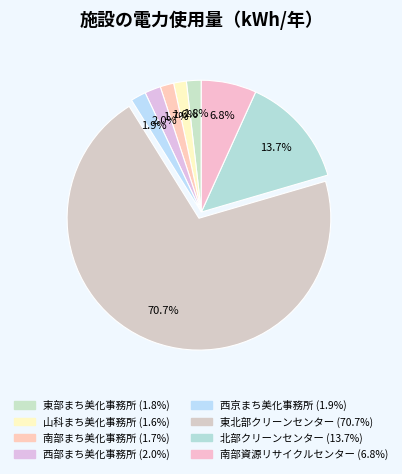

What percentage is the 山科まち美化事務所 slice, to the nearest percent?

2%